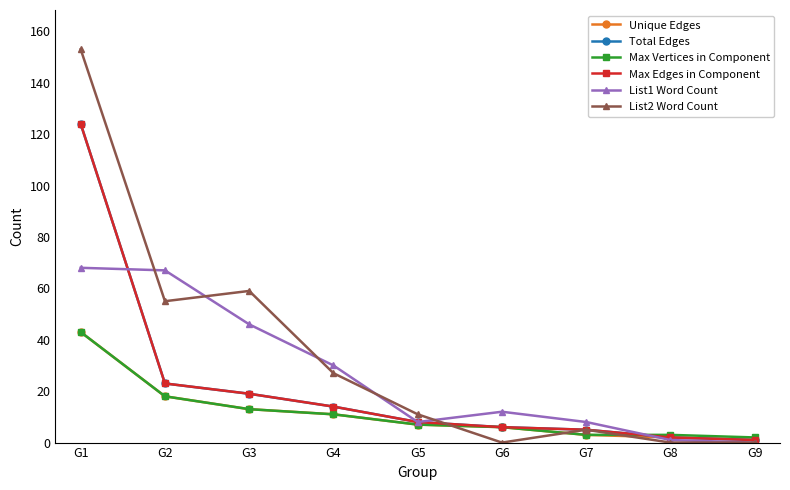

At which category is the sum across all series the highest?

G1